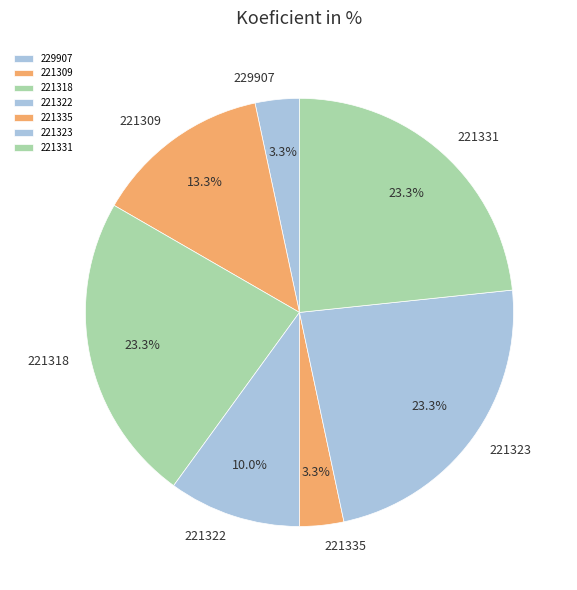

To the nearest percent, what percentage of the pie is 221323?

23%